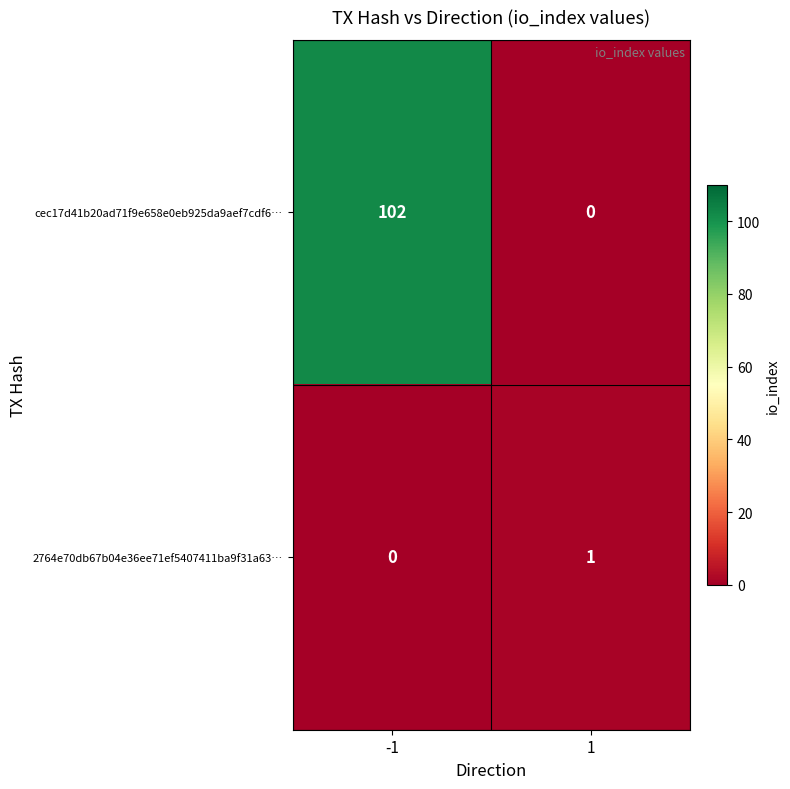

What is the average value of the cec17d41b20ad71f9e658e0eb925da9aef7cdf6… series?

51